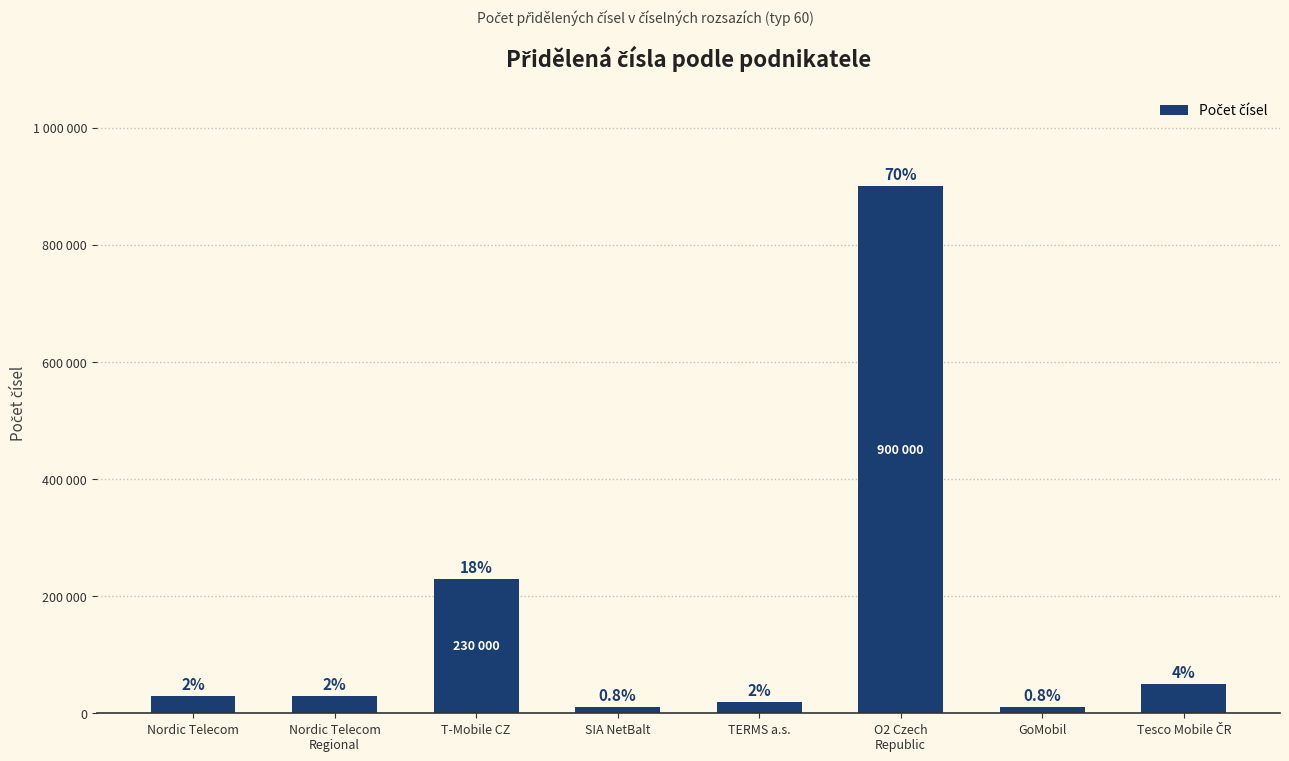

Which category has the highest value across all series?

O2 Czech
Republic